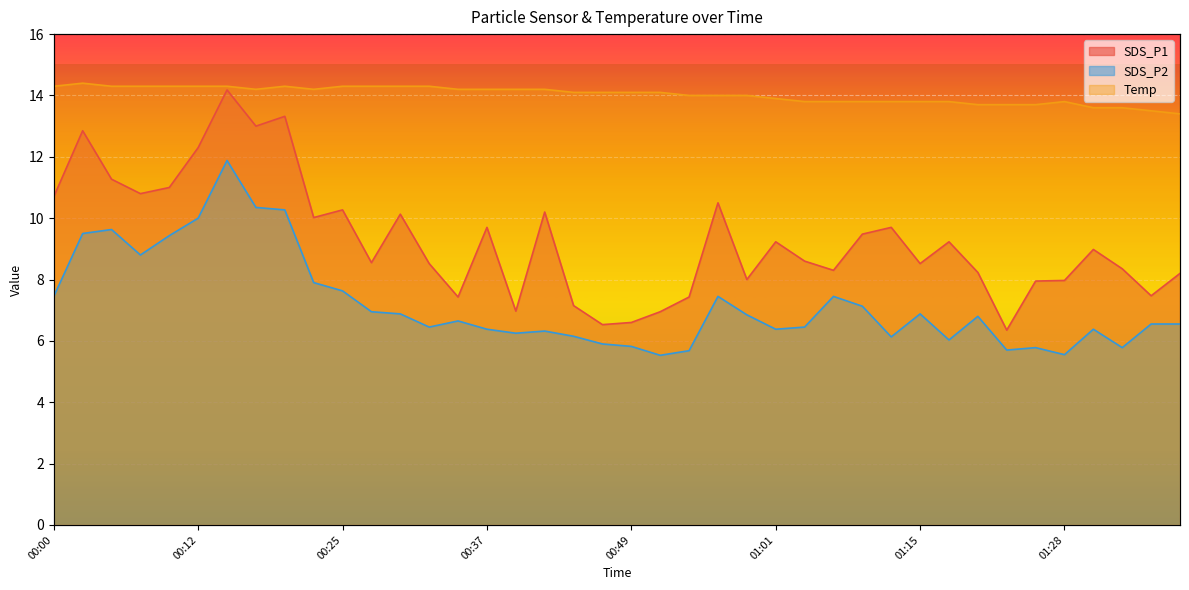

How many interior local peaks does the SDS_P1 series have?

12